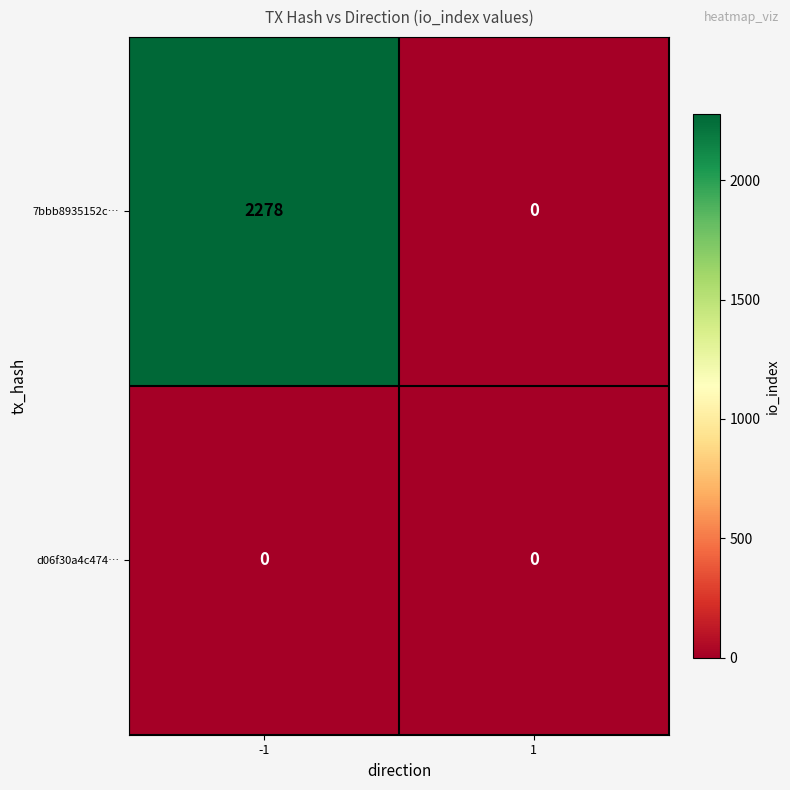

What is the approximate value of 7bbb8935152c… at -1, to the nearest 10?

2280